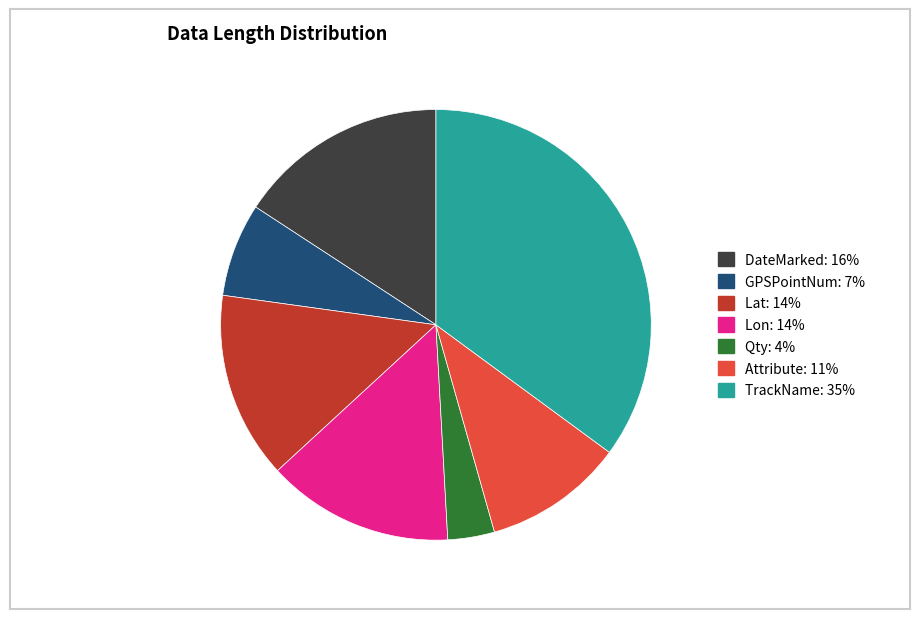

Count the number of slices in the pie.

7